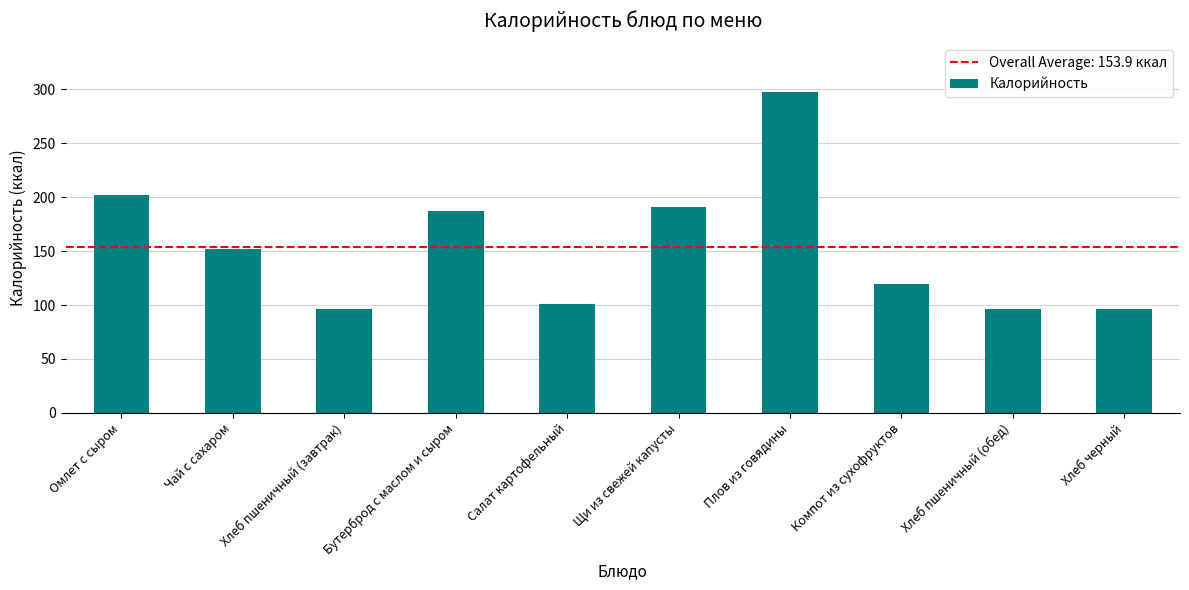

What is the sum of all values?

1538.7